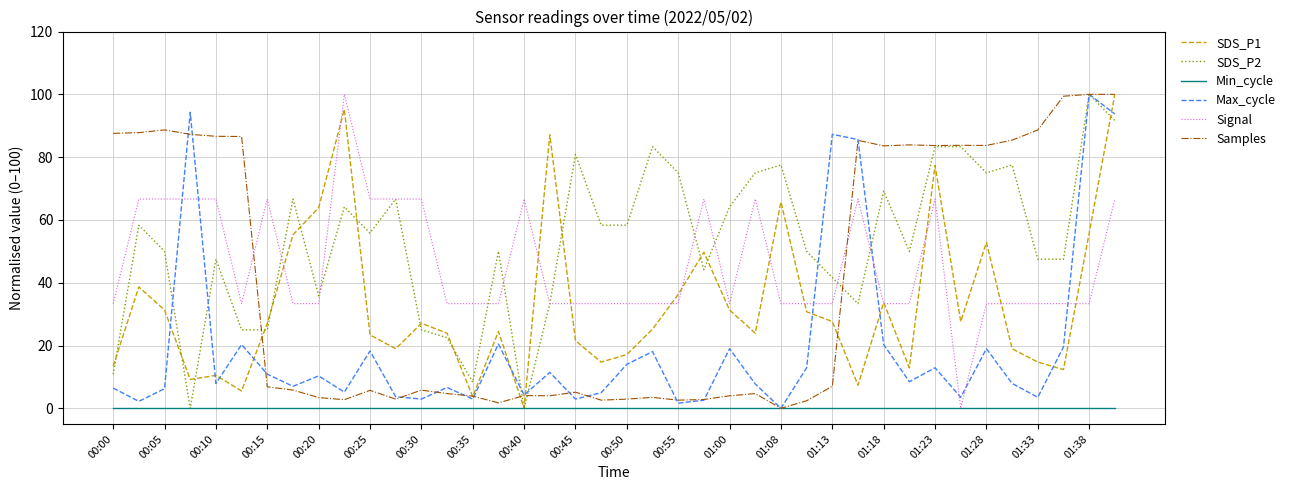

What is the greatest value displayed?

100.0